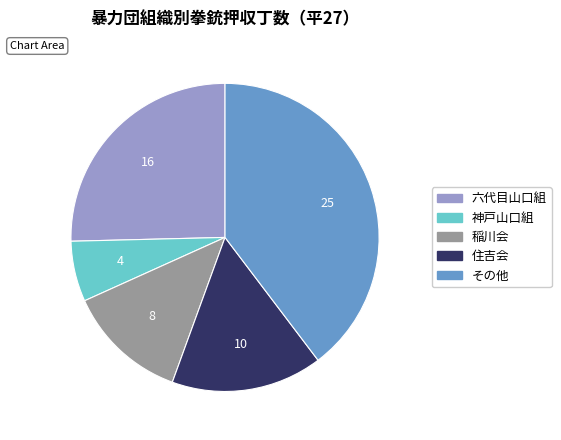

Is it true that 神戸山口組 is 21% of the pie?

False